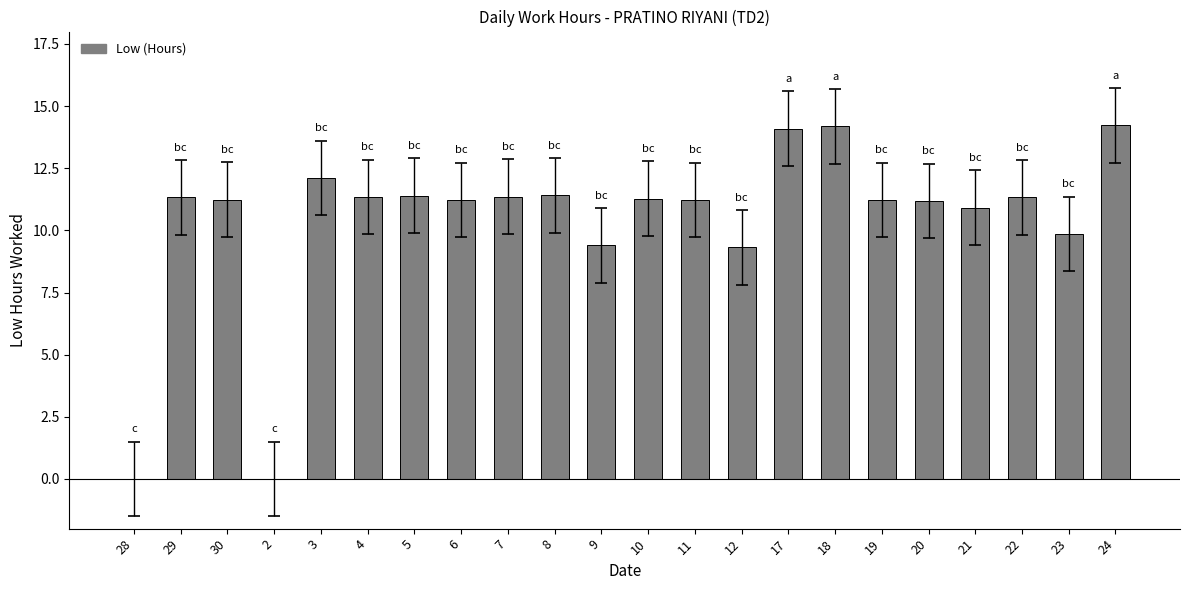

The chart shows a value of 11.3 at 22. True or false?

True